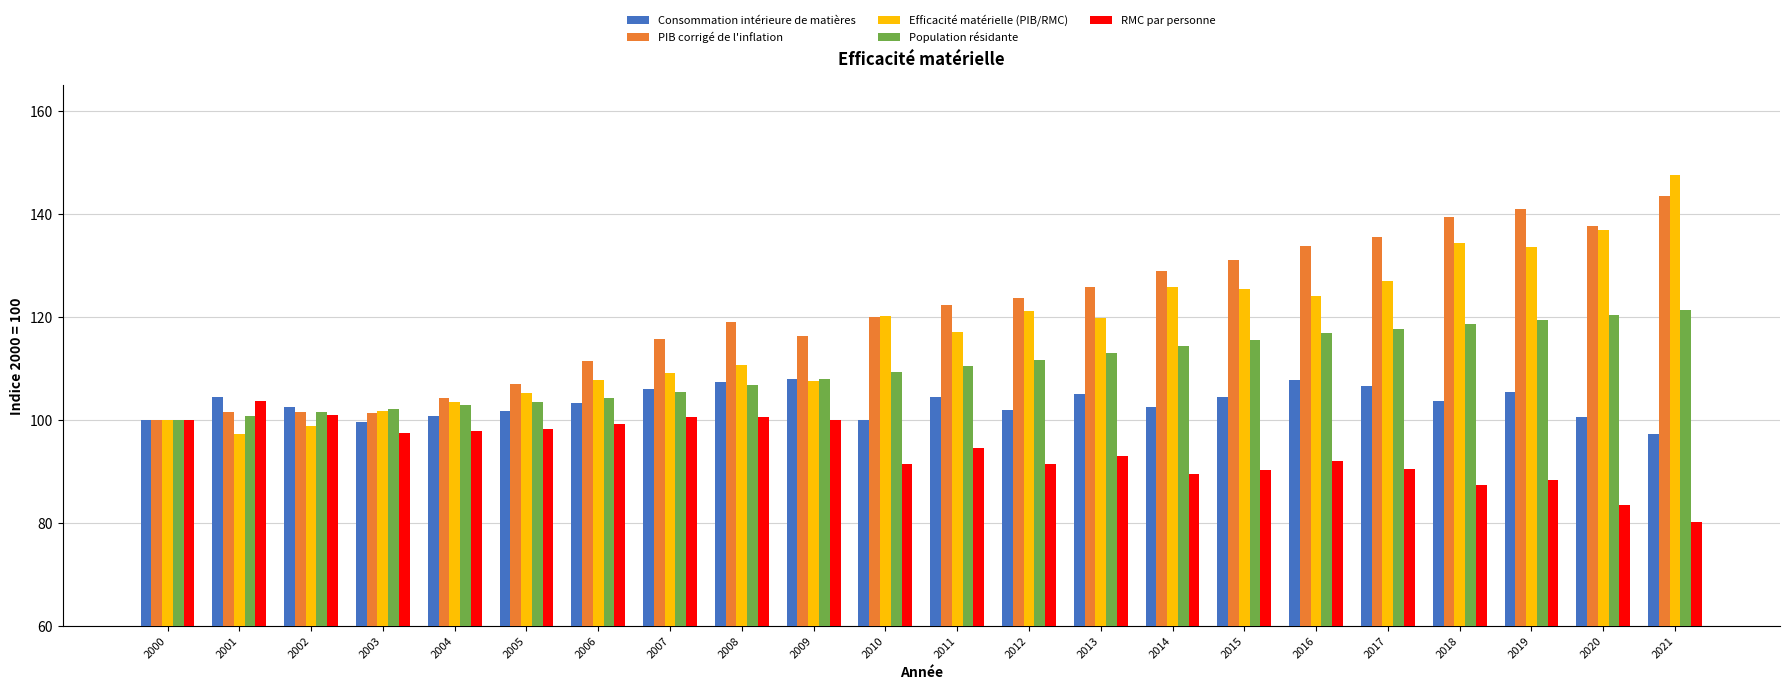

What is the minimum value shown in the chart?

80.1